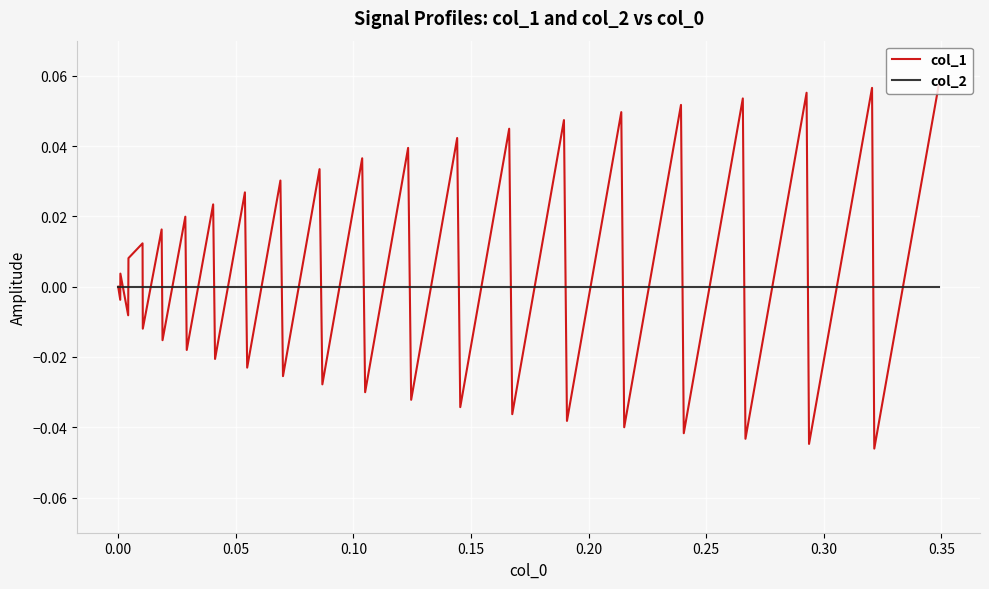

Rank the series by their maximum value, from highest to lowest.

col_1, col_2